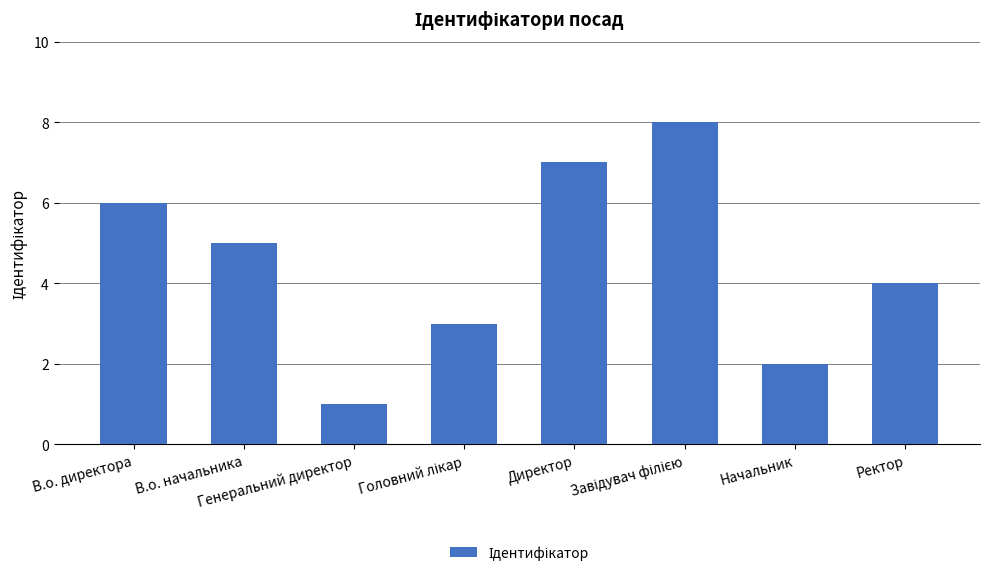

Approximately how many times larger is the value at В.о. директора compared to Директор?

0.9